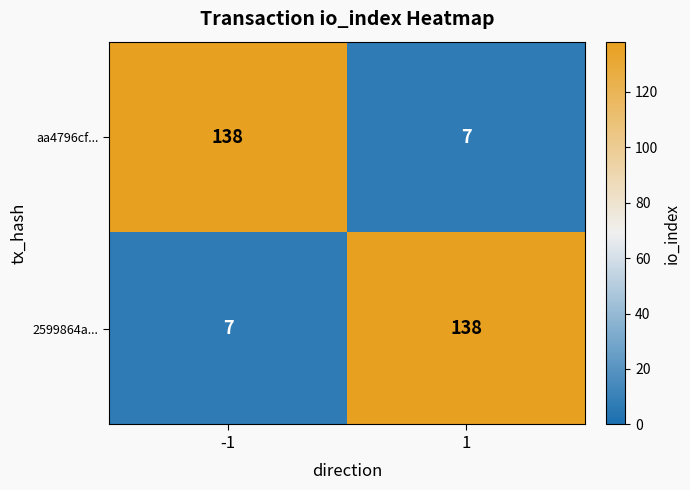

What is the maximum value shown in the chart?

138